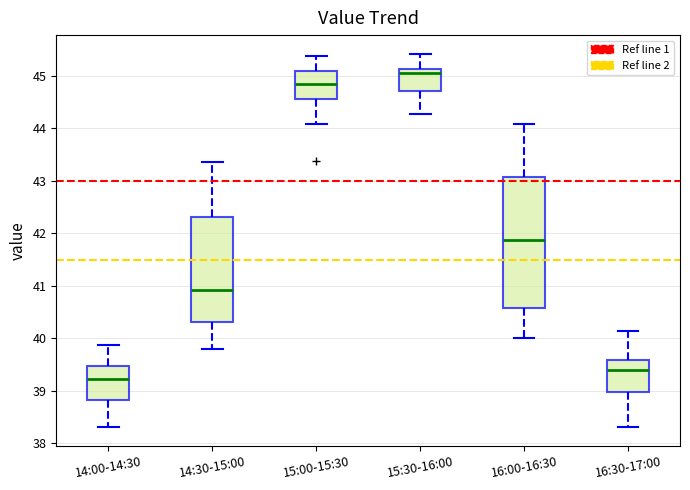

Which box's median line is the highest?

15:30-16:00